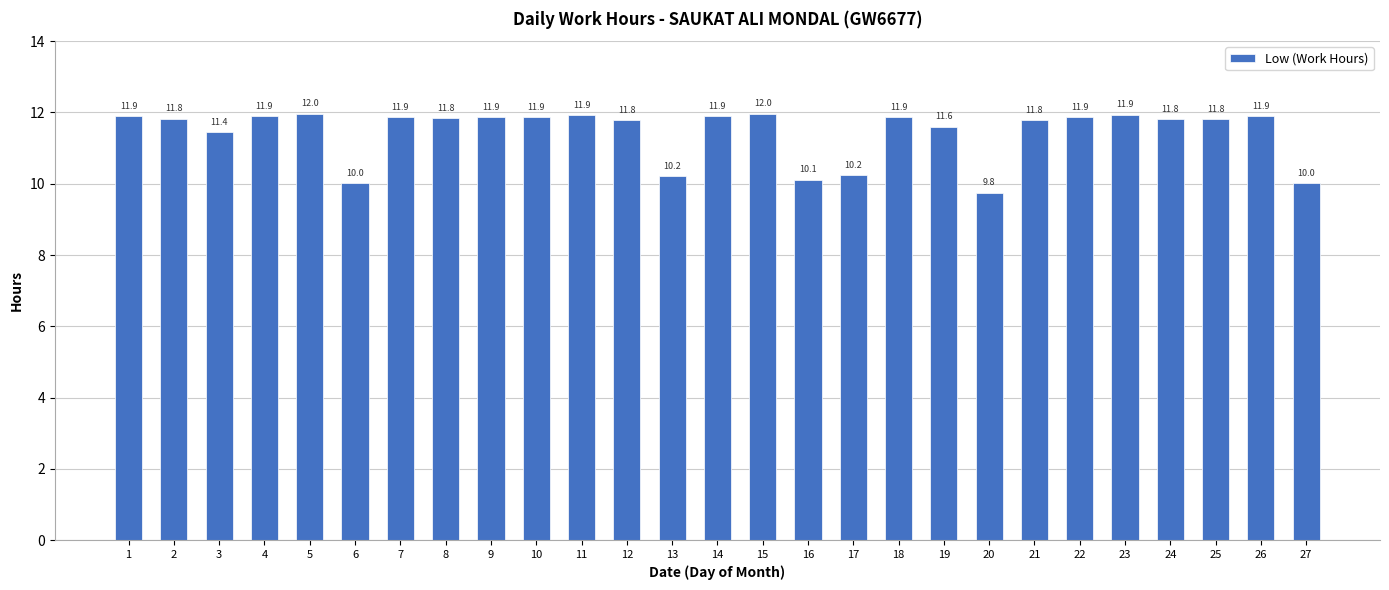

At which category does the chart reach its minimum across all series?

20